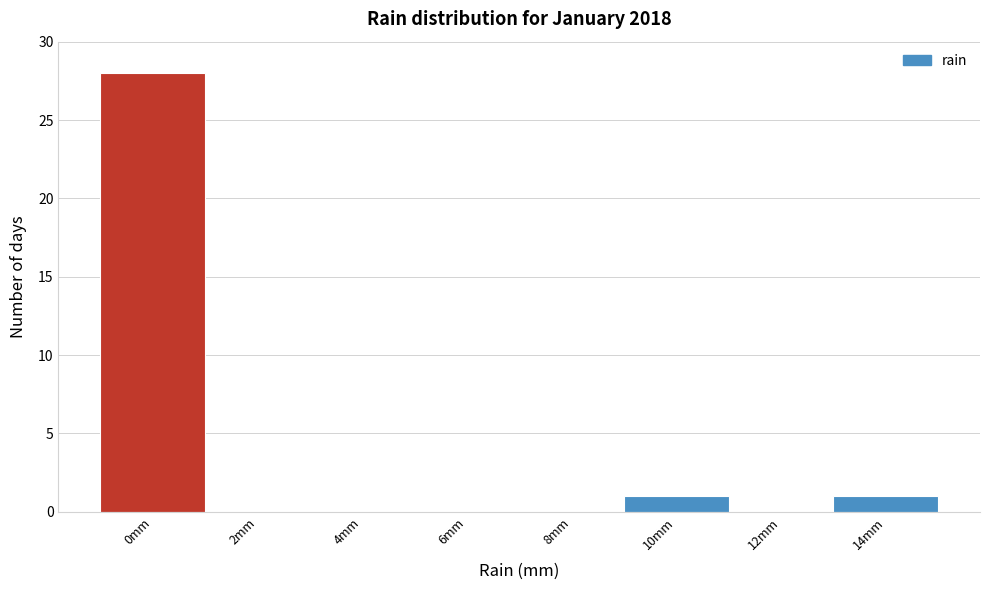

Reading left to right, list all the values displayed in this chart.

0mm=28	2mm=0	4mm=0	6mm=0	8mm=0	10mm=1	12mm=0	14mm=1